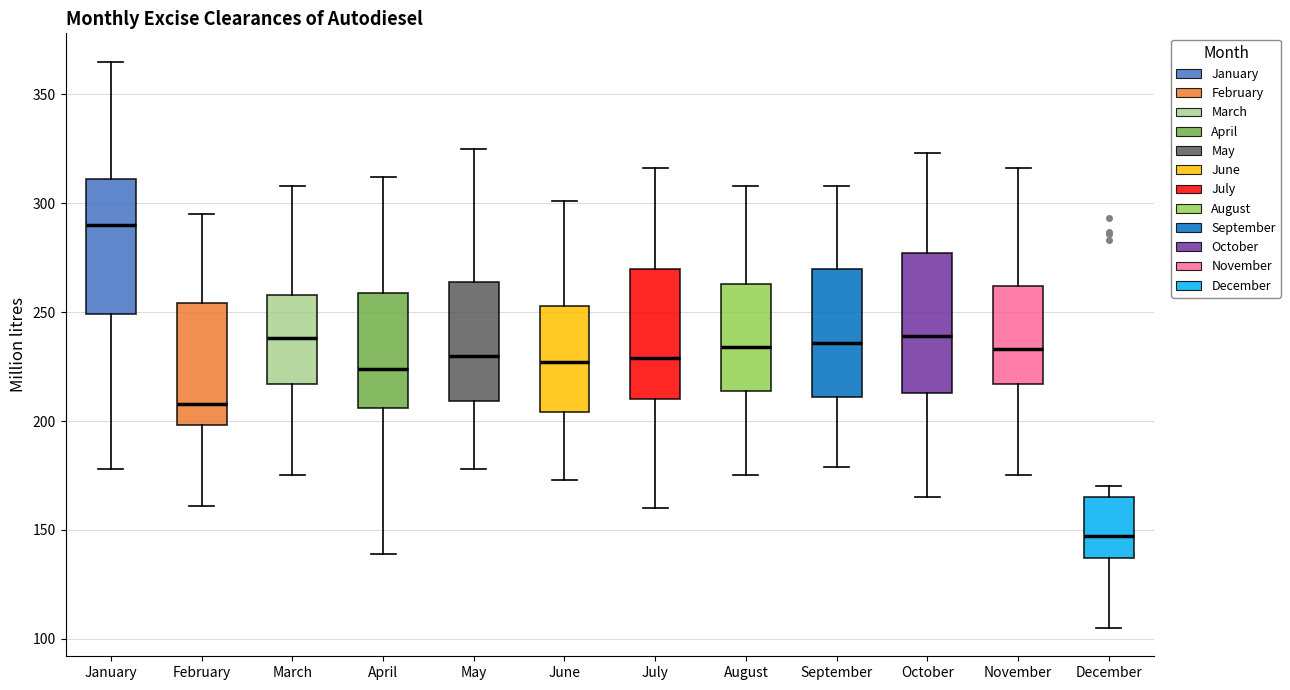

Reading left to right, read every box against the y-axis: the position of its median line, the range the box covers, and the ends of its whiskers. The values are not printed on the chart, so give them approximately, as read against the axis.

January: median 290, box 250 to 310, whiskers 180 to 365
February: median 210, box 200 to 255, whiskers 160 to 295
March: median 240, box 215 to 260, whiskers 175 to 310
April: median 225, box 205 to 260, whiskers 140 to 310
May: median 230, box 210 to 265, whiskers 180 to 325
June: median 225, box 205 to 255, whiskers 175 to 300
July: median 230, box 210 to 270, whiskers 160 to 315
August: median 235, box 215 to 265, whiskers 175 to 310
September: median 235, box 210 to 270, whiskers 180 to 310
October: median 240, box 215 to 275, whiskers 165 to 325
November: median 235, box 215 to 260, whiskers 175 to 315
December: median 145, box 135 to 165, whiskers 105 to 170